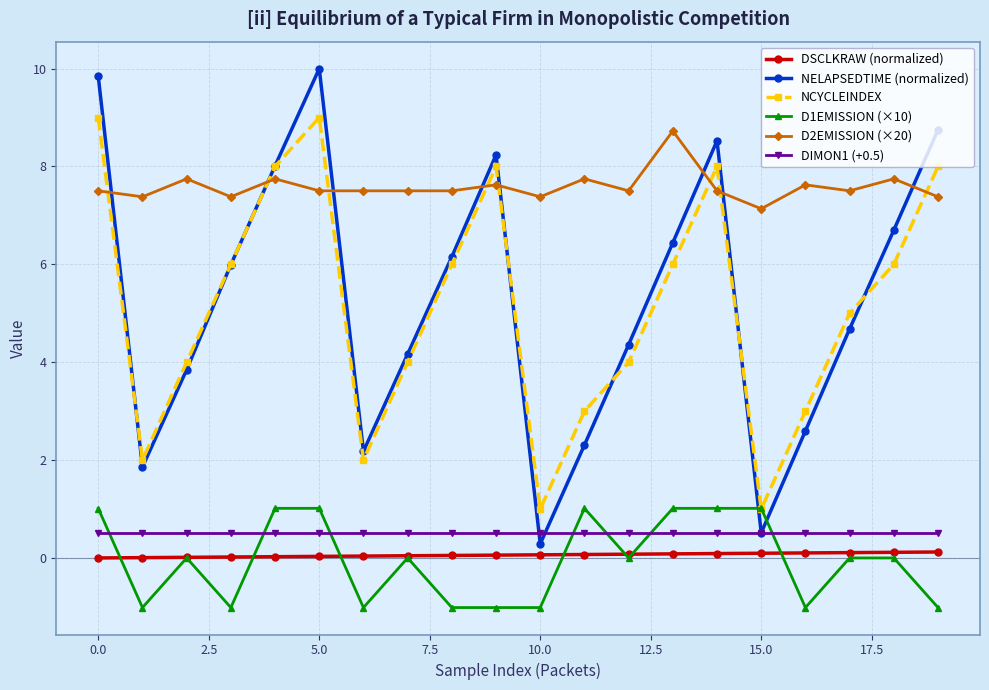

True or false: DSCLKRAW (normalized) and D2EMISSION (×20) intersect in this chart.

False